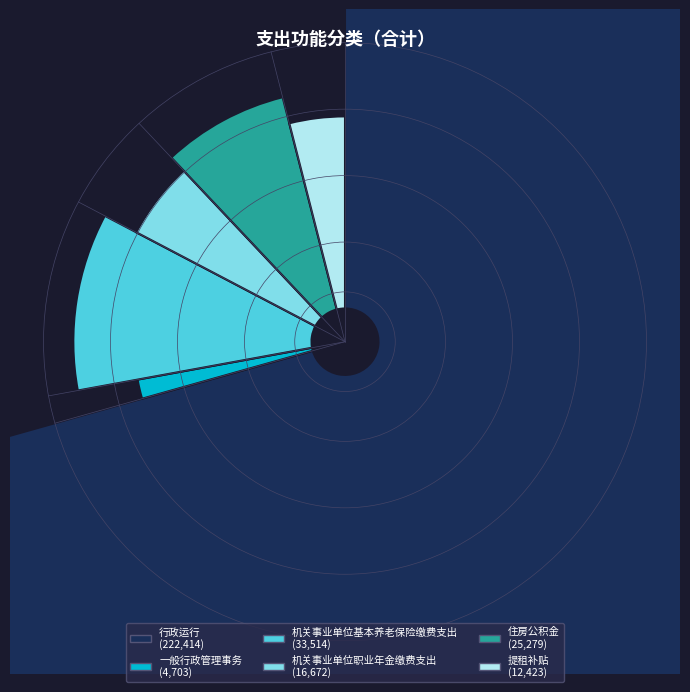

To the nearest percent, what is the difference between the largest and smallest slice percentages?

69%